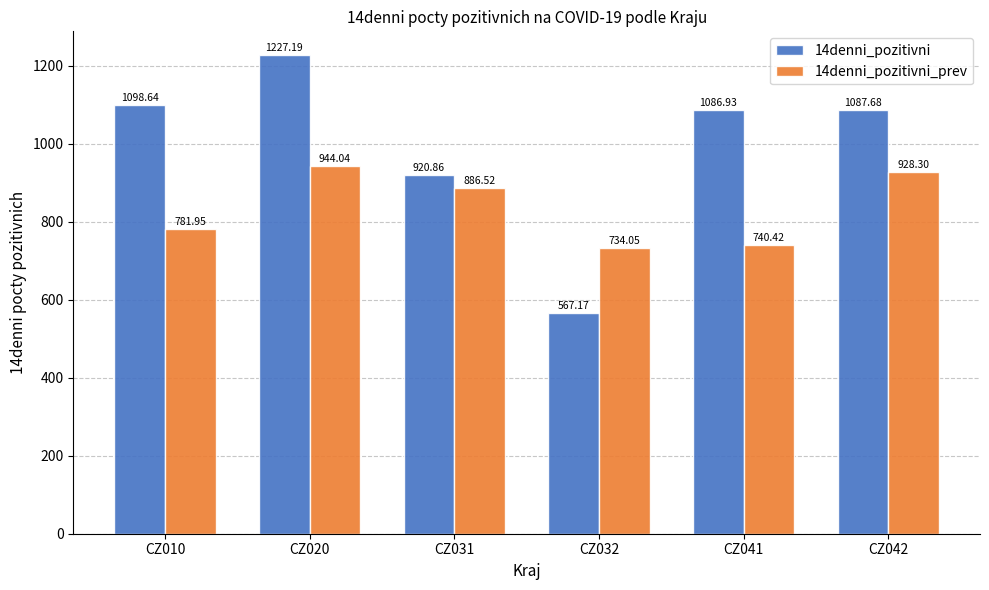

What is the difference between the 14denni_pozitivni values at CZ031 and CZ032?

353.7